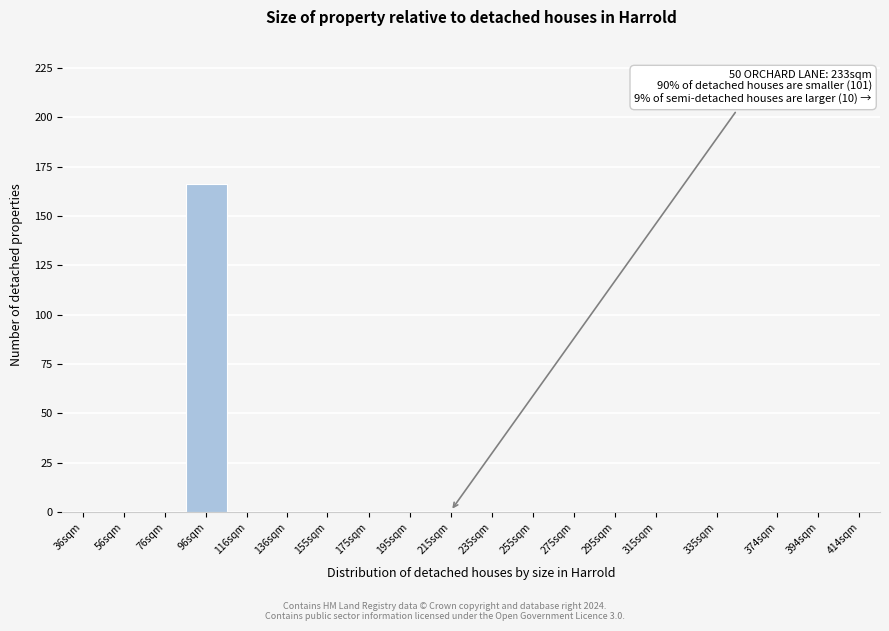

Reading left to right, list all the values displayed in this chart.

36sqm=0	56sqm=0	76sqm=0	96sqm=166	116sqm=0	136sqm=0	155sqm=0	175sqm=0	195sqm=0	215sqm=0	235sqm=0	255sqm=0	275sqm=0	295sqm=0	315sqm=0	335sqm=0	374sqm=0	394sqm=0	414sqm=0